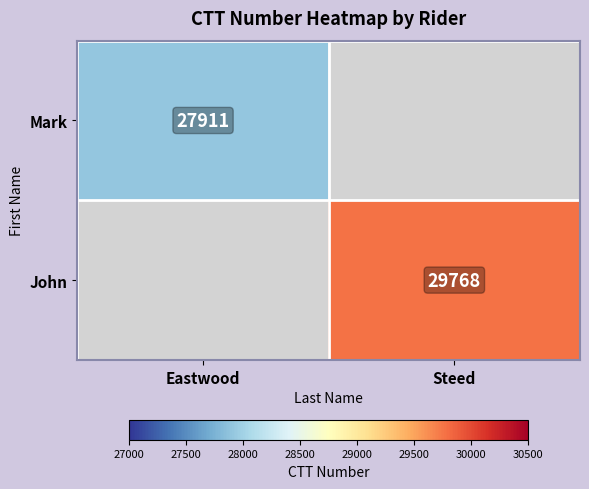

At which category does the chart reach its minimum across all series?

Eastwood